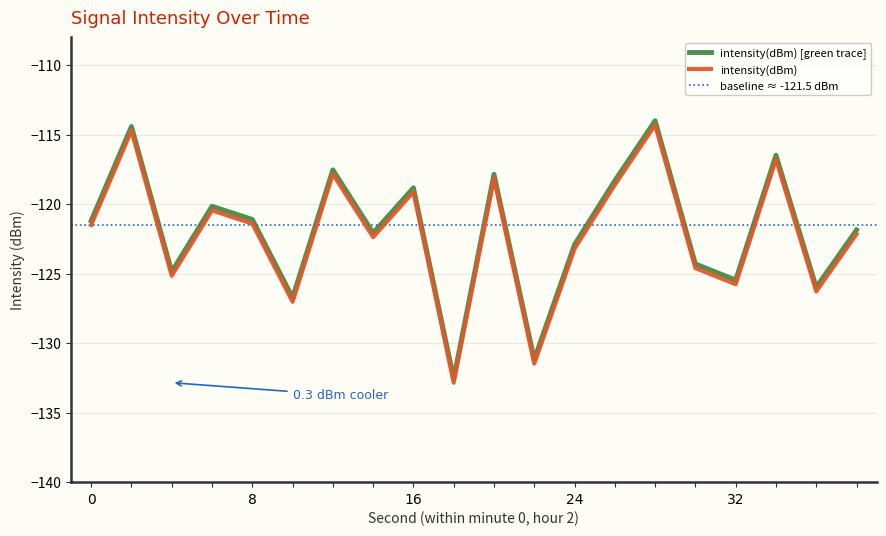

Between 10 and 32, which is larger?

32